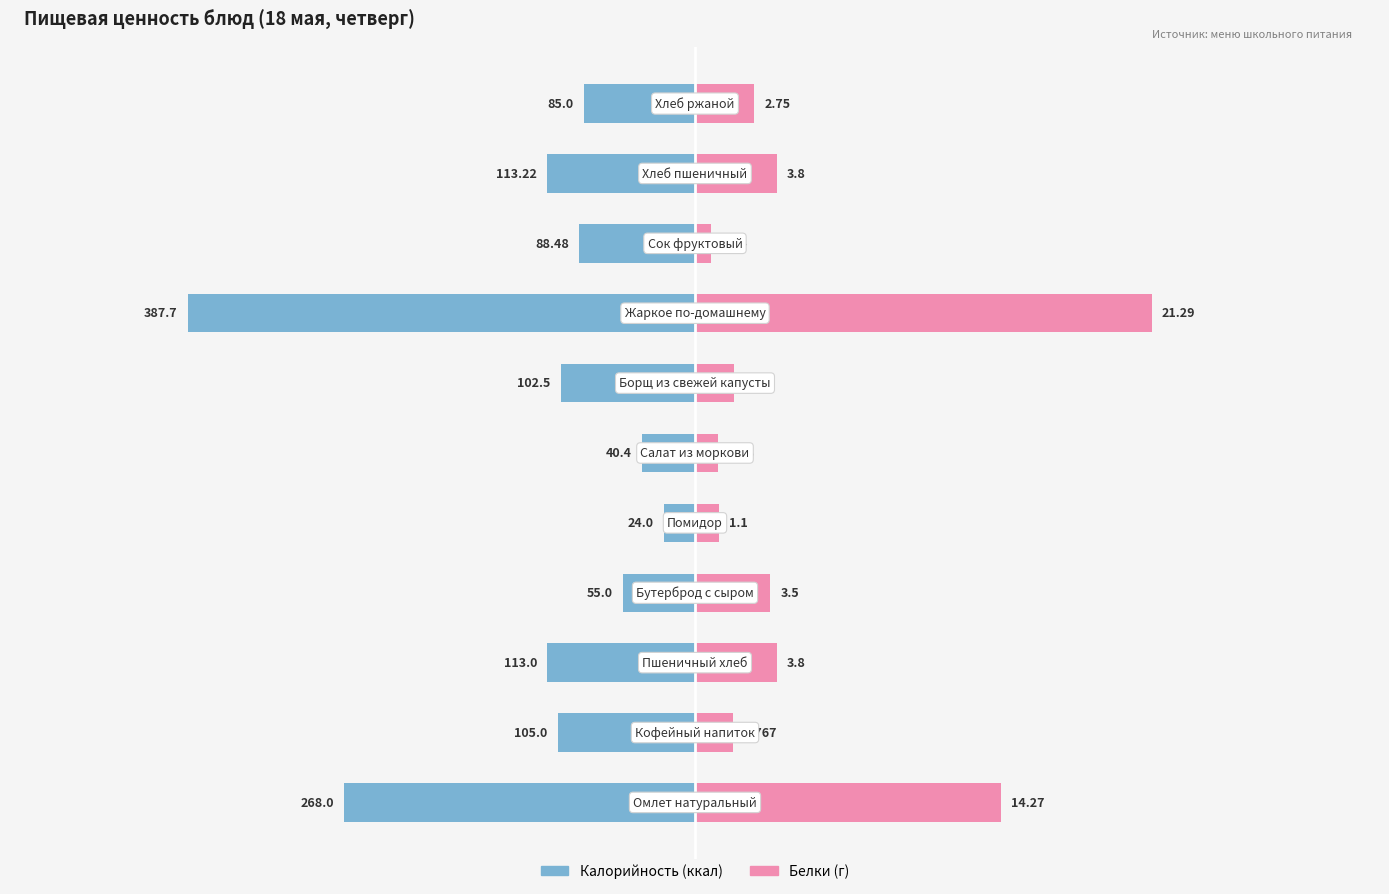

How many categories are shown in the chart?

11